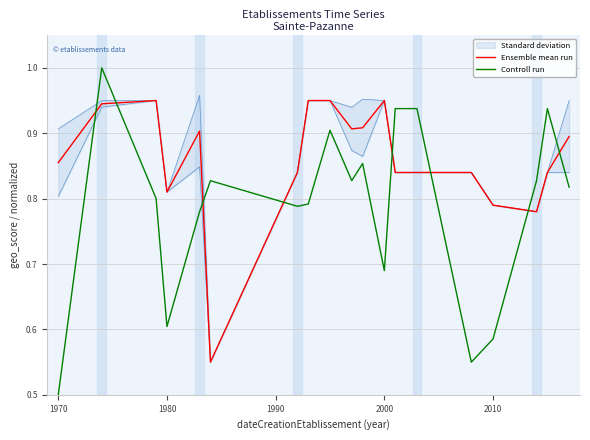

How many times do Controll run and Ensemble mean run cross each other?

8